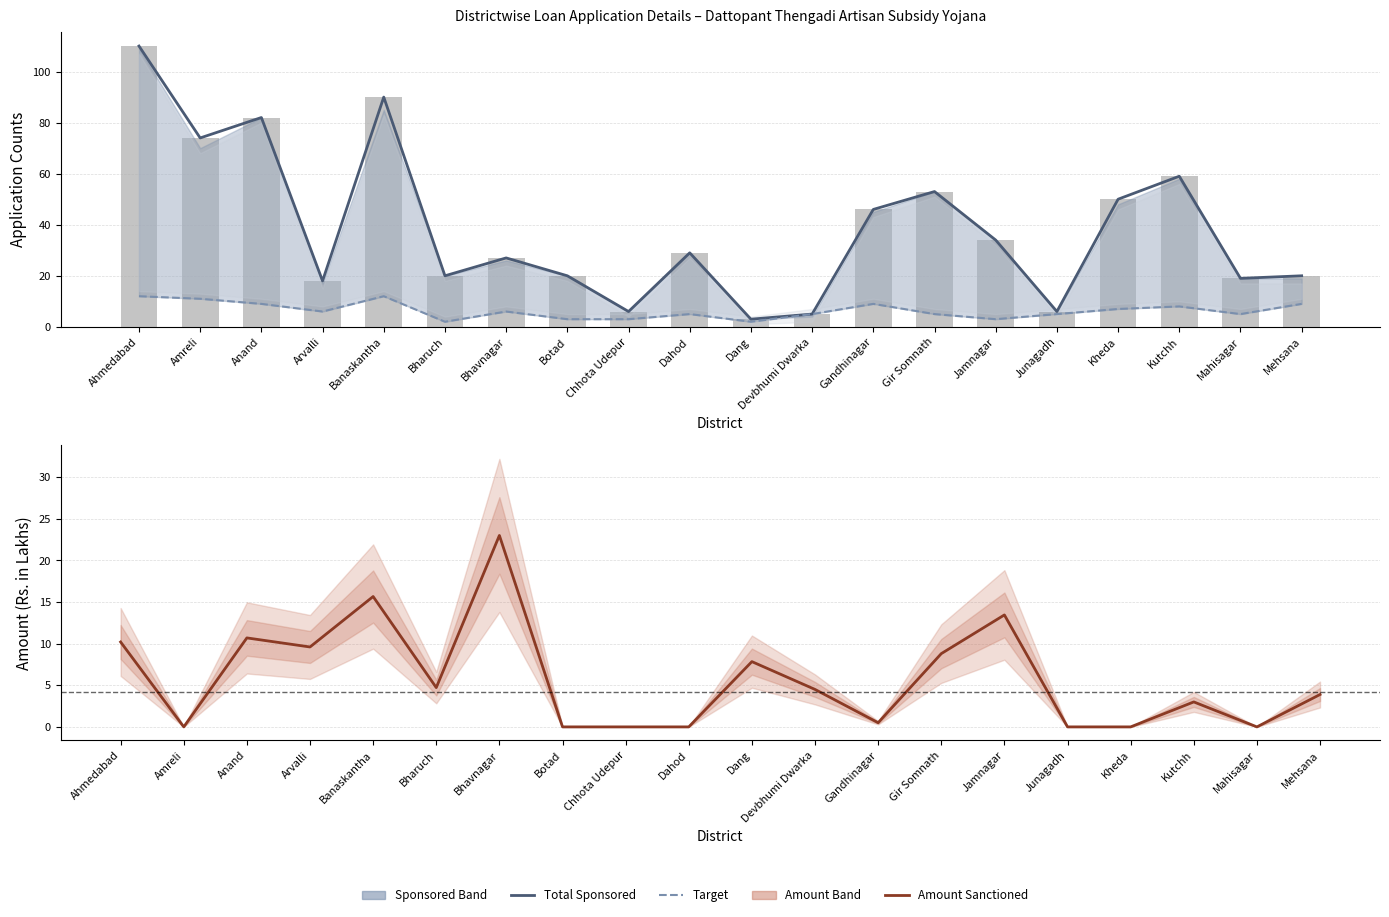

Is it true that Target equals 6.9 at Junagadh?

False